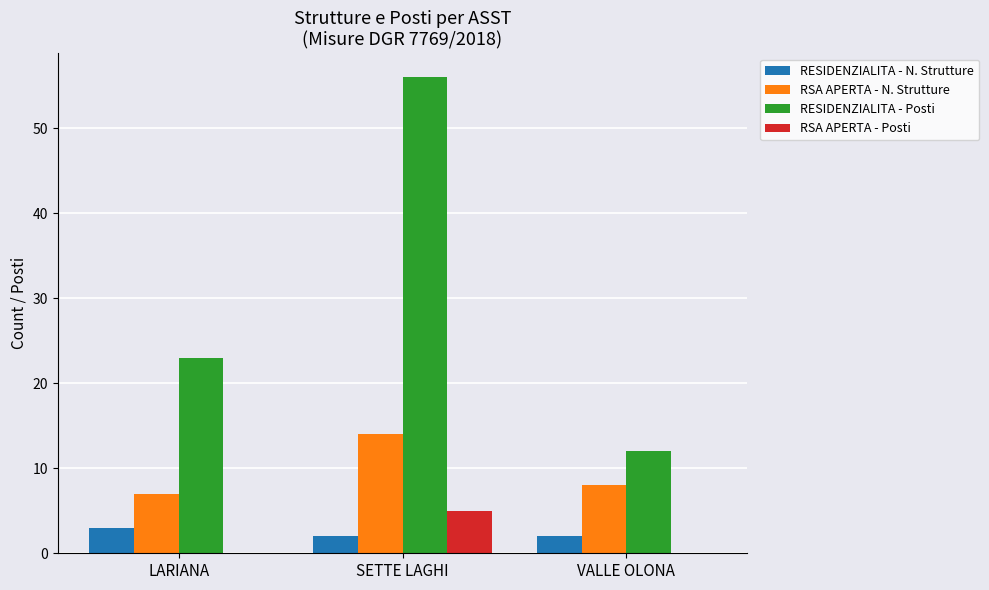

At which category is the sum across all series the highest?

SETTE LAGHI